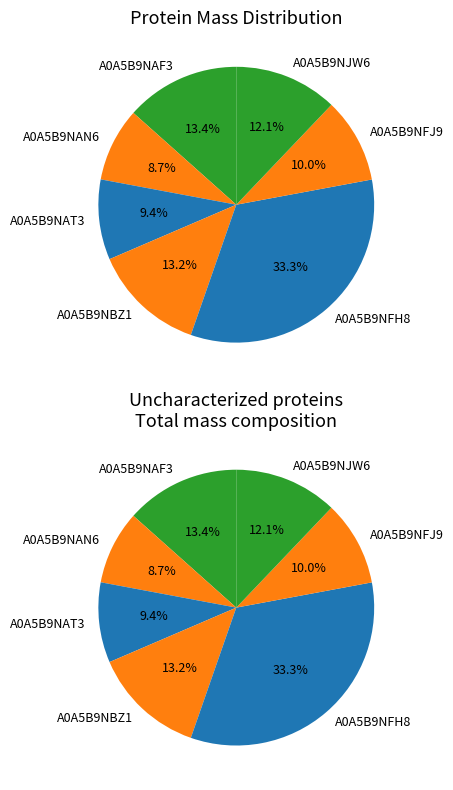

True or false: A0A5B9NFH8 accounts for 25% of the total.

False